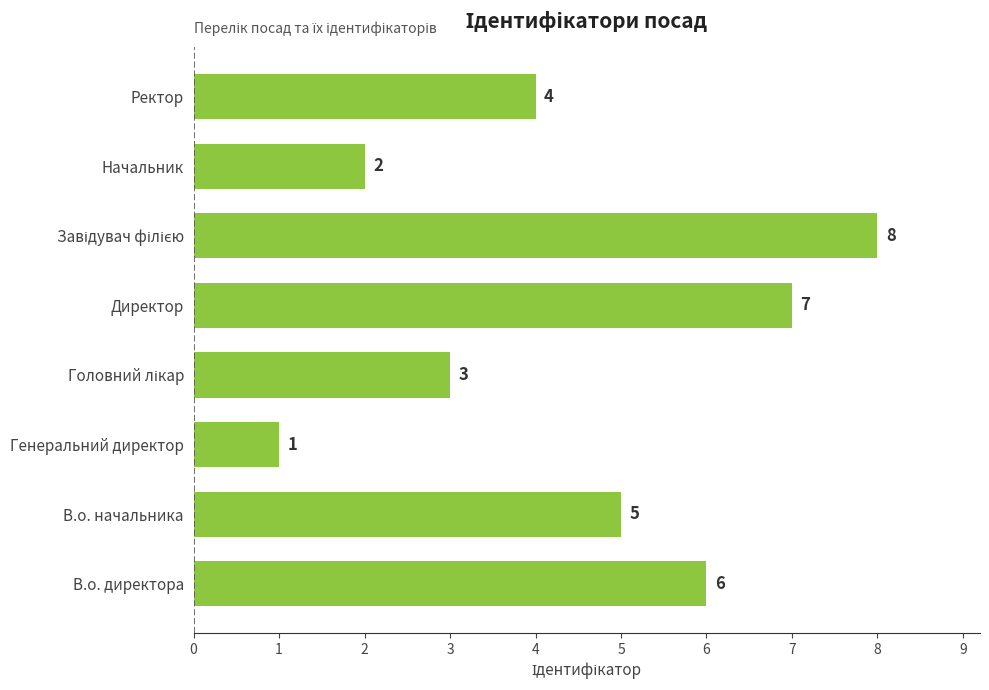

What is the minimum value shown in the chart?

1